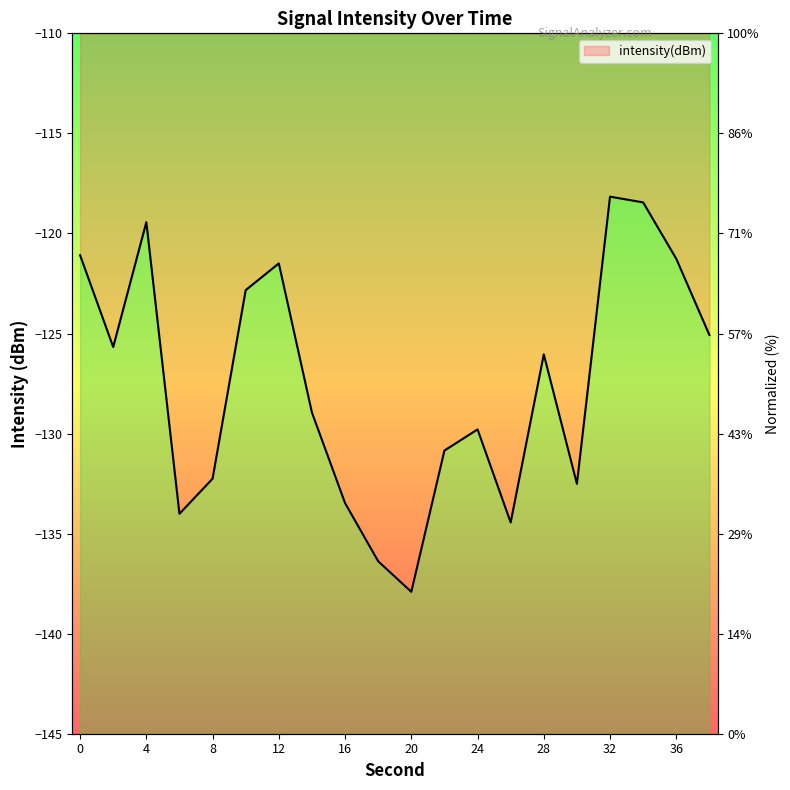

Reading left to right, what are all the values shown in this chart?

0=-121.1	2=-125.7	4=-119.4	6=-134.0	8=-132.3	10=-122.8	12=-121.5	14=-129.0	16=-133.5	18=-136.4	20=-137.9	22=-130.8	24=-129.8	26=-134.4	28=-126.0	30=-132.5	32=-118.2	34=-118.4	36=-121.3	38=-125.1